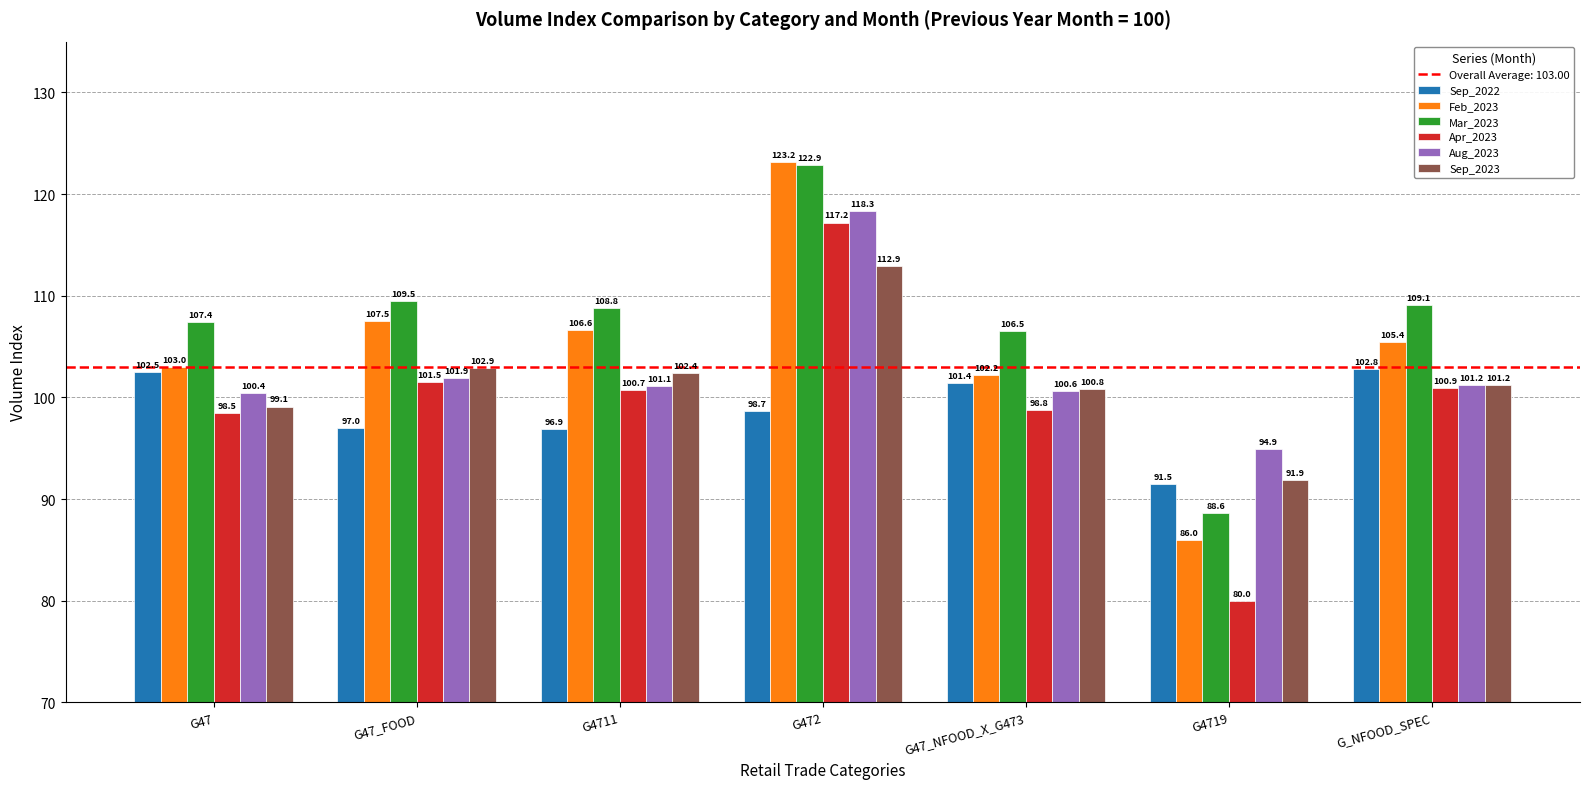

The Apr_2023 series shows 135.2 at G47_NFOOD_X_G473. True or false?

False